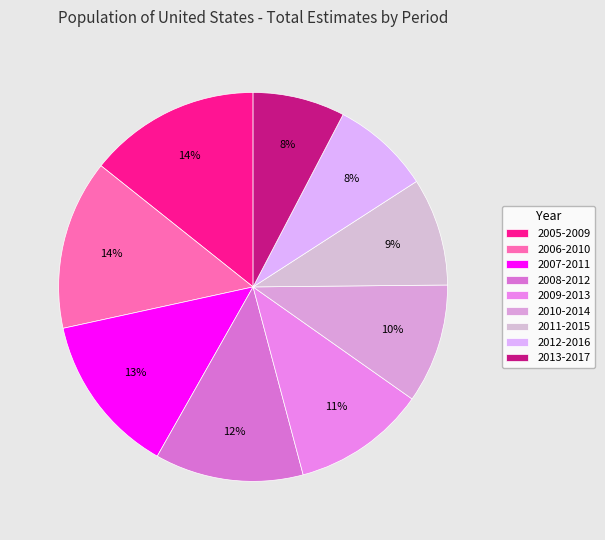

What percentage is NOT represented by 2010-2014?

90.1%